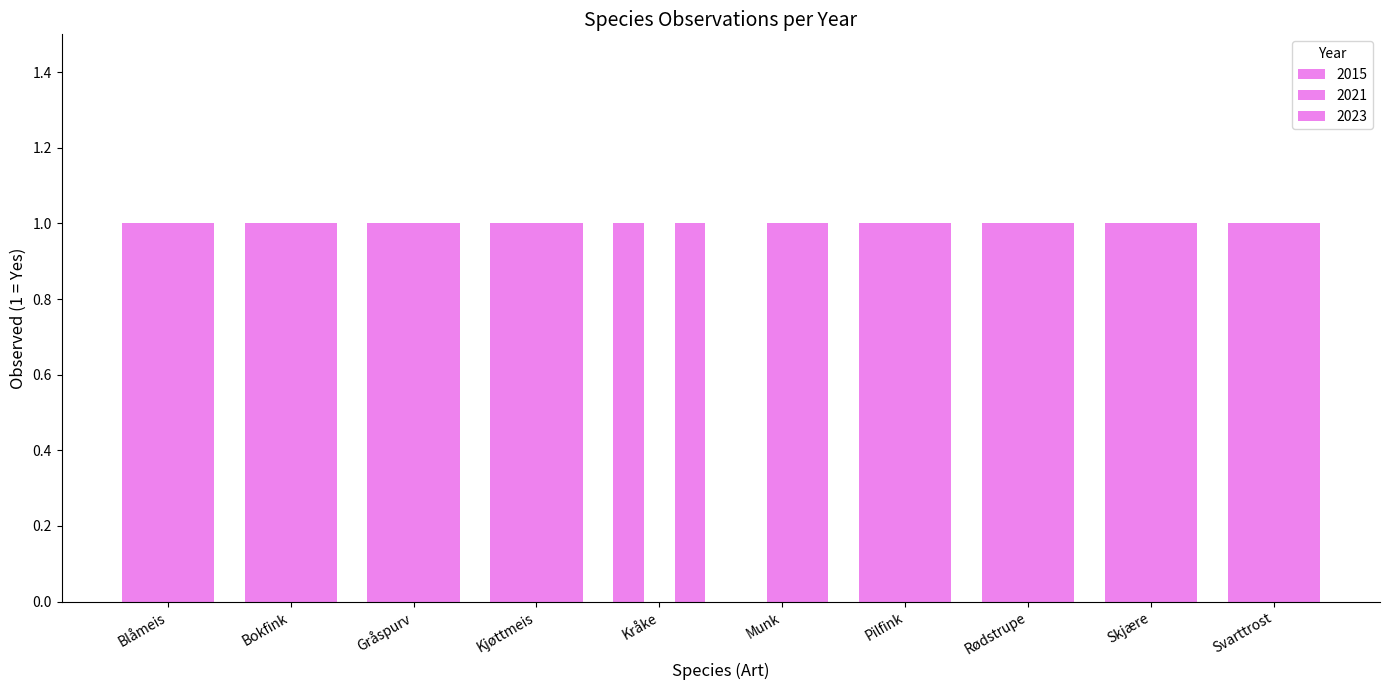

What position from the right is Blåmeis?

10